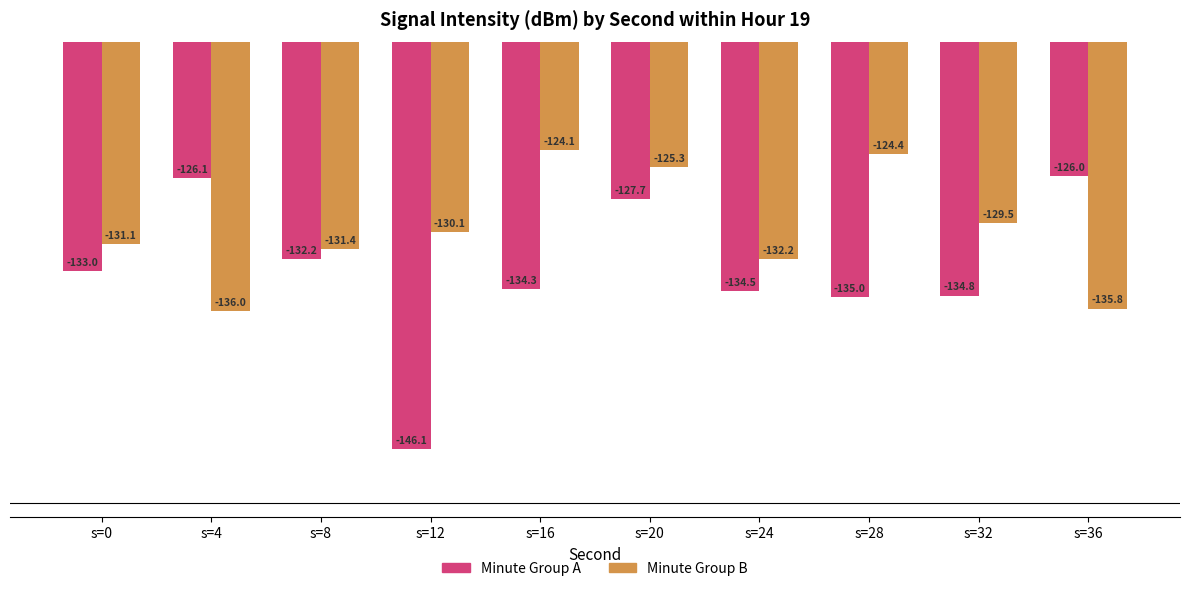

At which category is the sum across all series the highest?

s=20